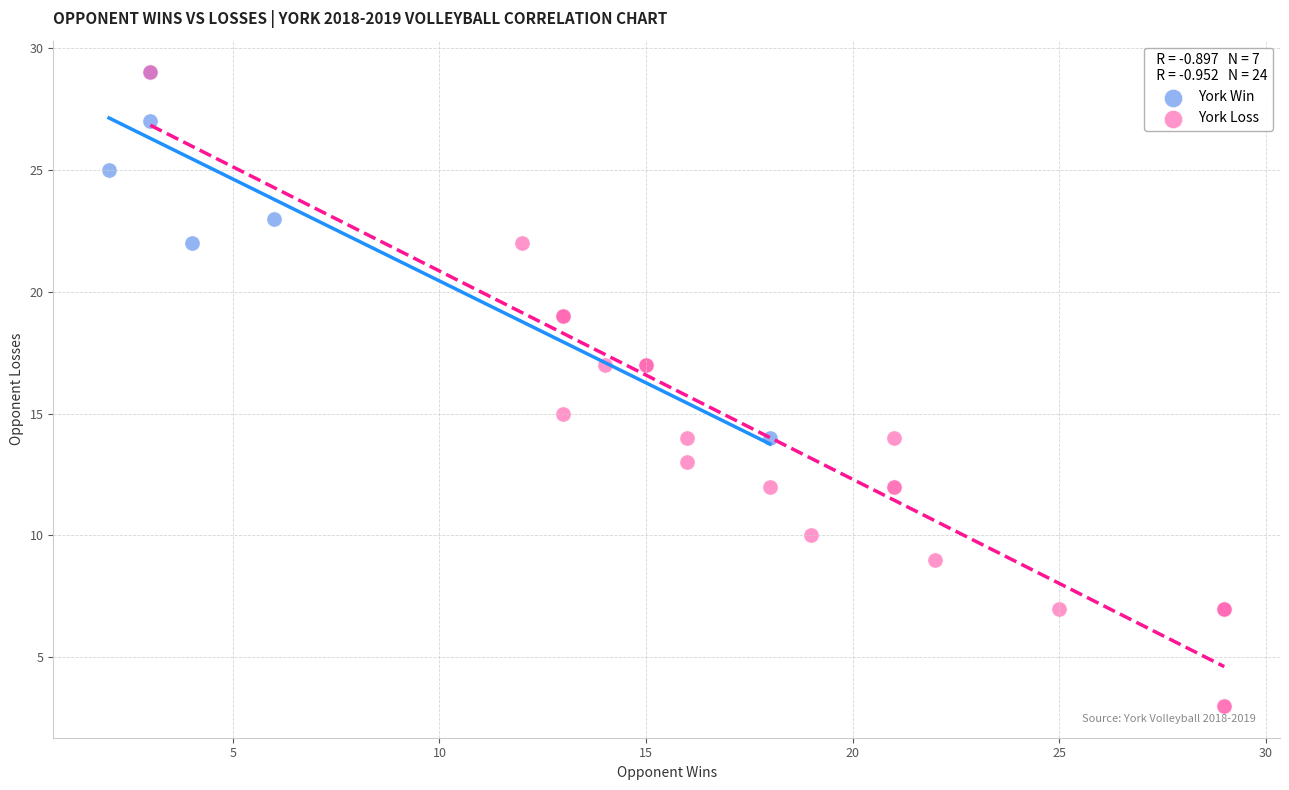

Which series contains the lowest Y value?

York Loss